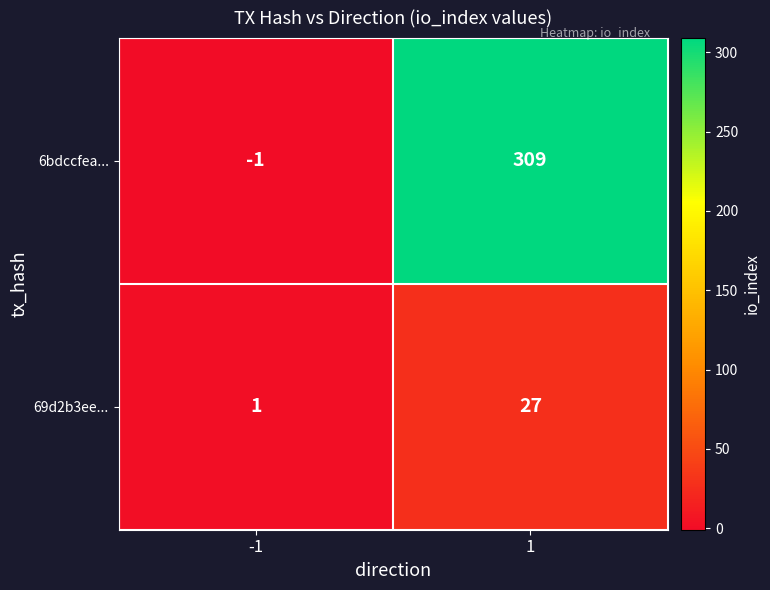

How many data points does each series have?

2